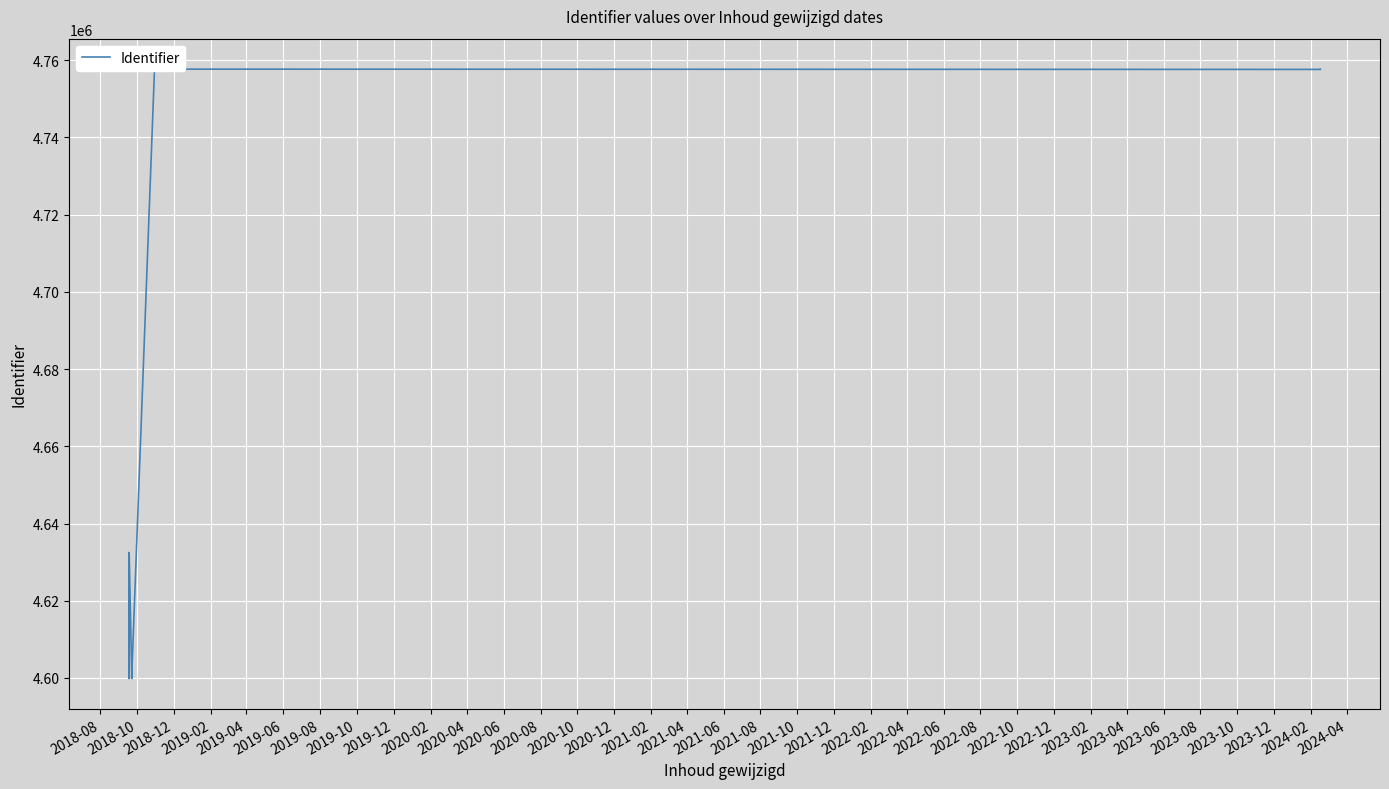

What is the value of the 7th point from the left?

4599866